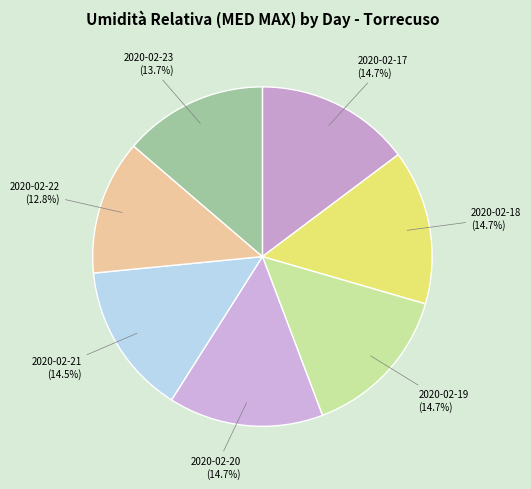

Does 2020-02-22 represent more than half of the total?

No